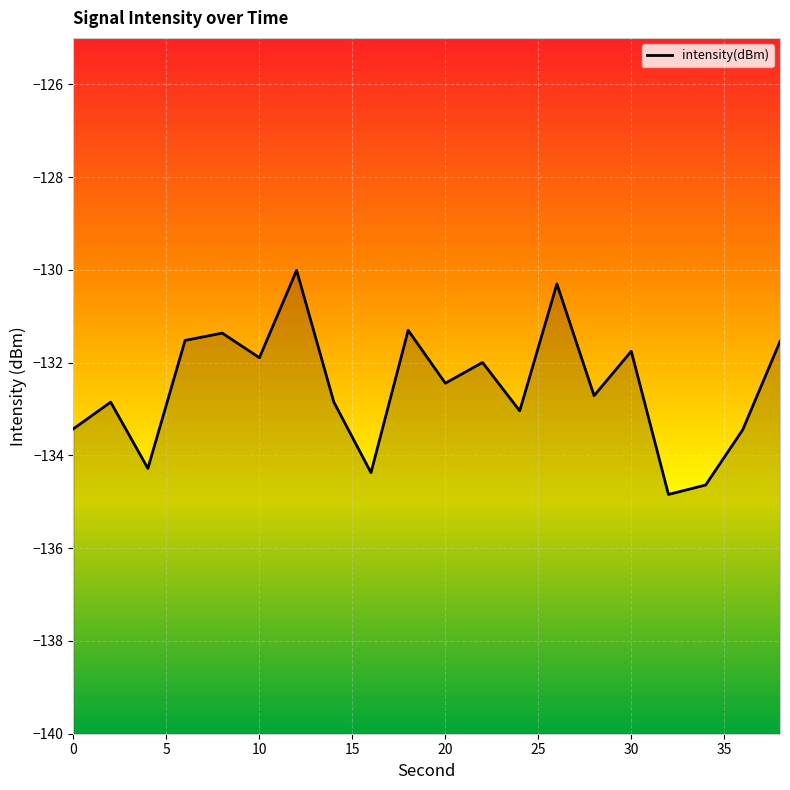

Does the chart display data point markers on the line(s)?

No